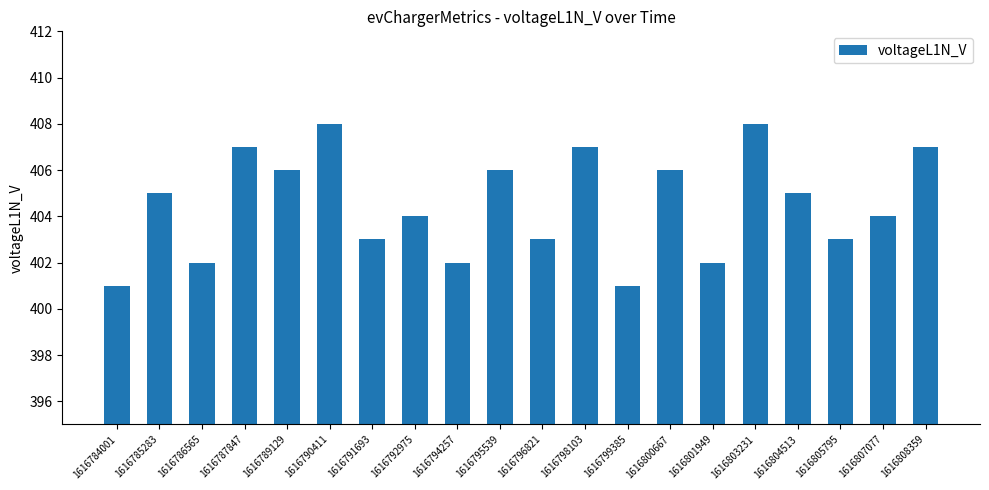

Reading right to left, extract all data points from this chart.

1616808359=407	1616807077=404	1616805795=403	1616804513=405	1616803231=408	1616801949=402	1616800667=406	1616799385=401	1616798103=407	1616796821=403	1616795539=406	1616794257=402	1616792975=404	1616791693=403	1616790411=408	1616789129=406	1616787847=407	1616786565=402	1616785283=405	1616784001=401